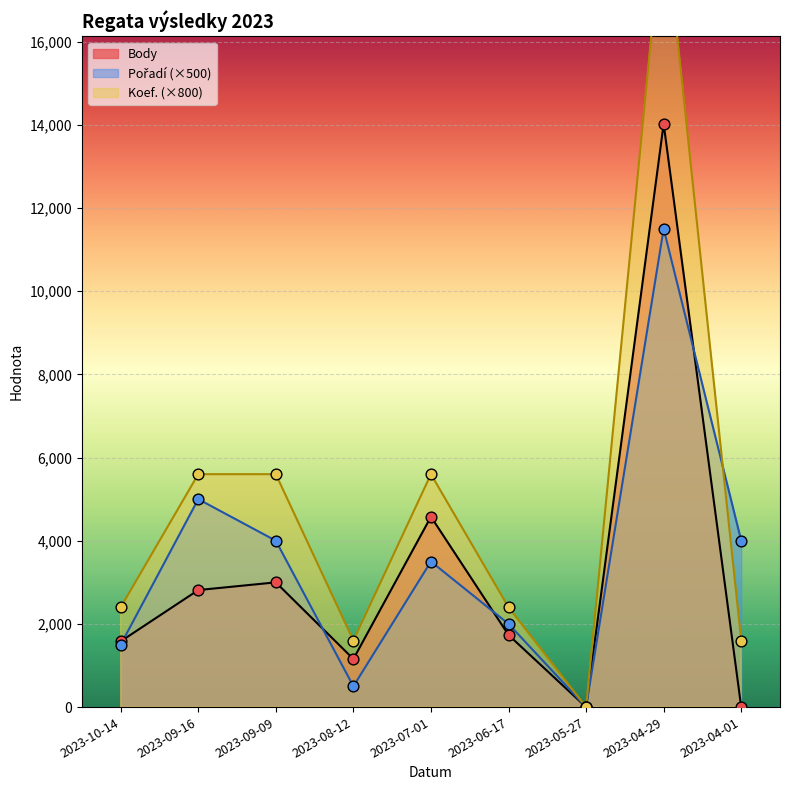

At how many categories does at least one series exceed 12444?

1